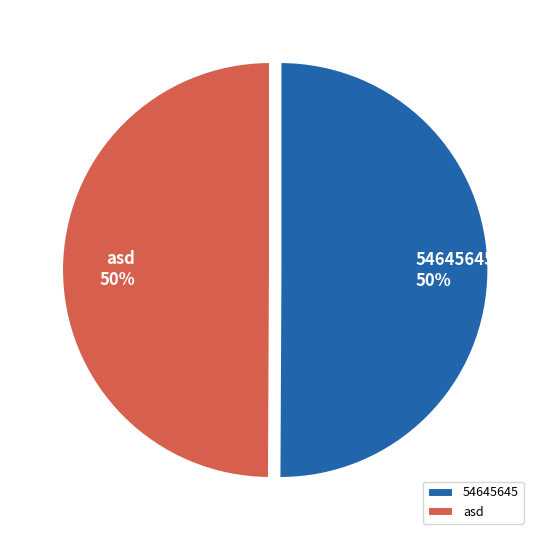

Approximately how many times larger is the value at 54645645 compared to asd?

1.0